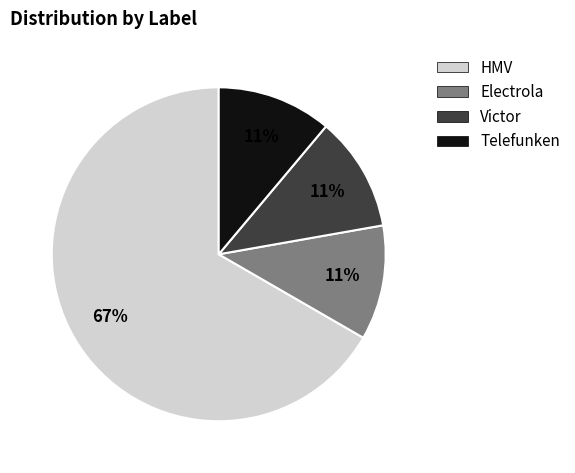

To the nearest percent, what portion does Electrola represent?

11%